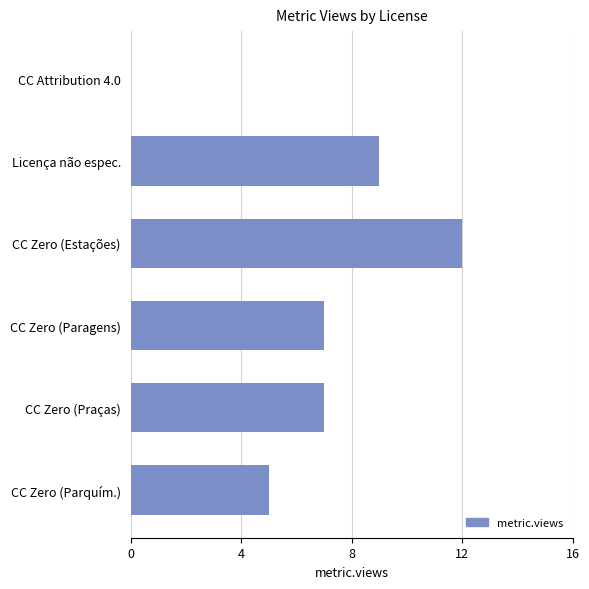

The chart shows a value of 0 at CC Attribution 4.0. True or false?

True